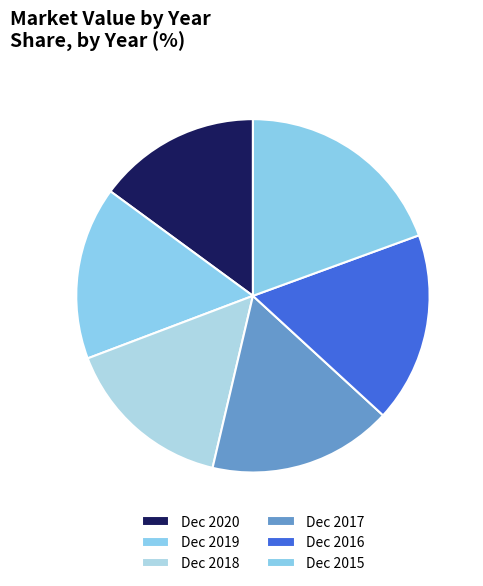

Which slice is the smallest?

Dec 2020